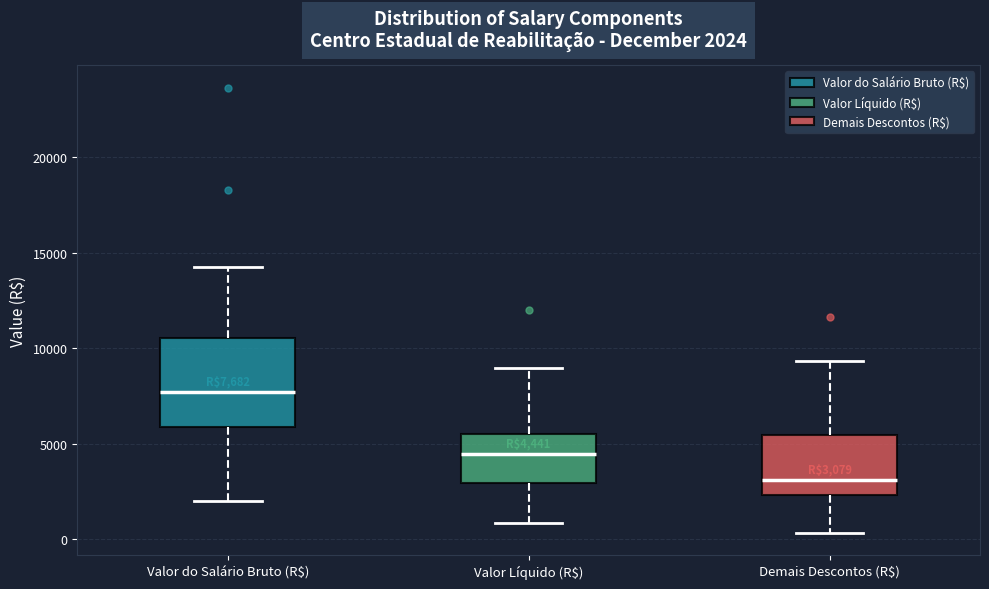

Which box is the tallest, from its lower edge to its upper edge?

Valor do Salário Bruto (R$)